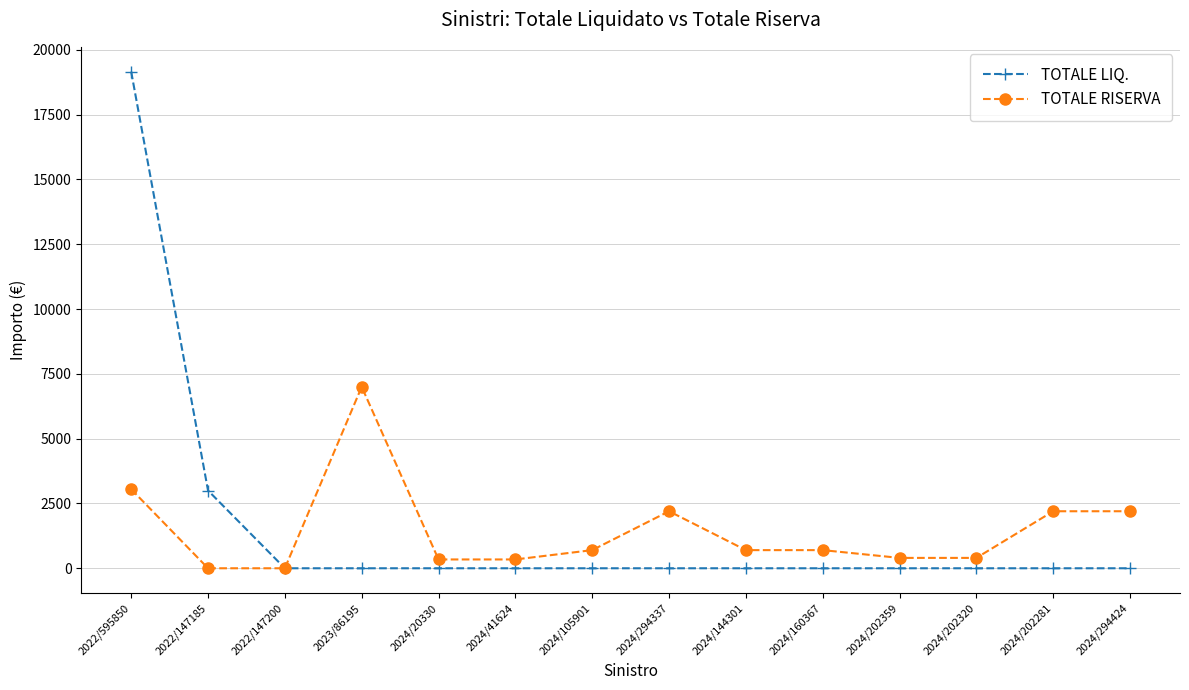

Where is TOTALE RISERVA nearest to the value 3500?

2022/595850